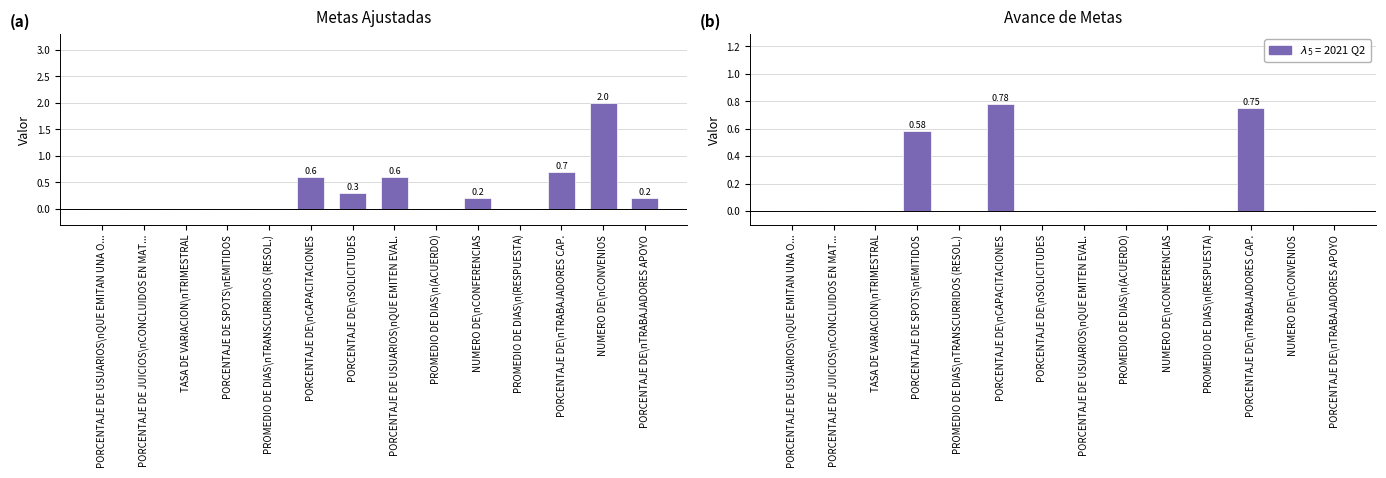

At how many categories does at least one series exceed 1?

1